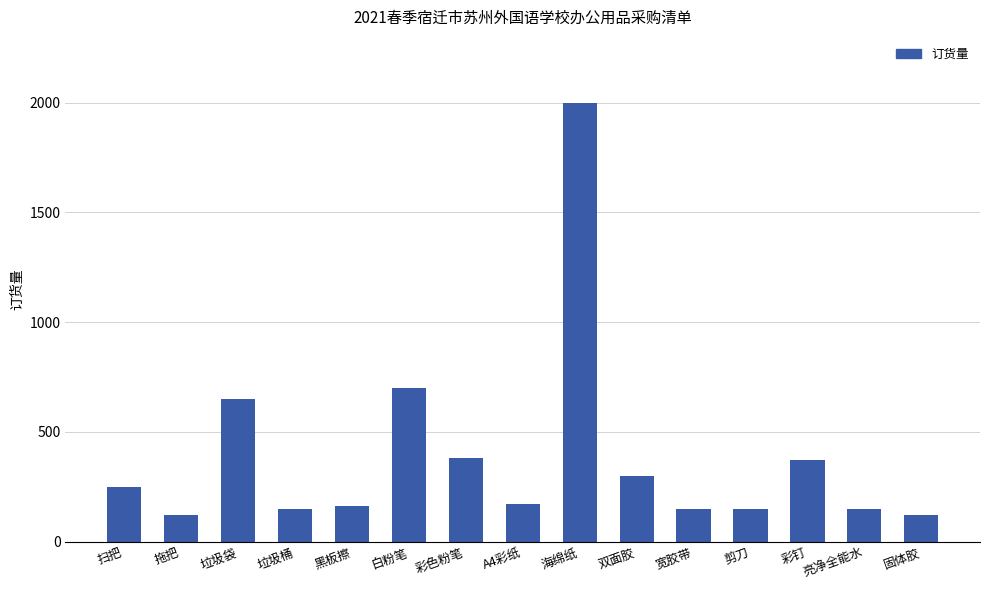

What is the sum of the values at 剪刀 and 拖把?

270